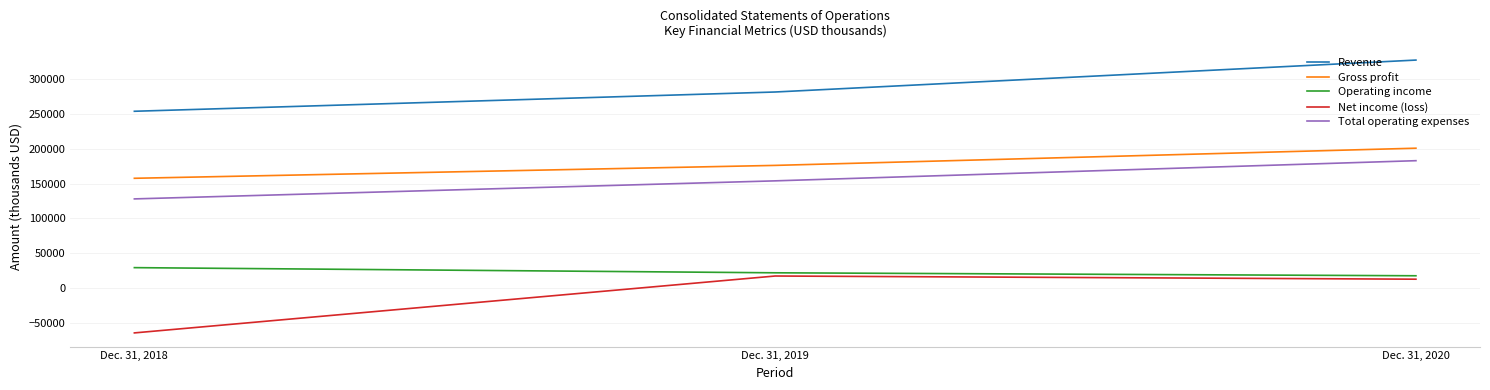

What are all the series names shown in the legend?

Revenue, Gross profit, Operating income, Net income (loss), Total operating expenses